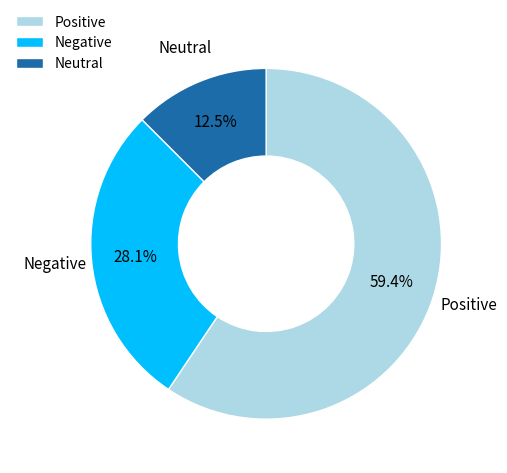

What portion of the pie excludes Negative?

71.9%